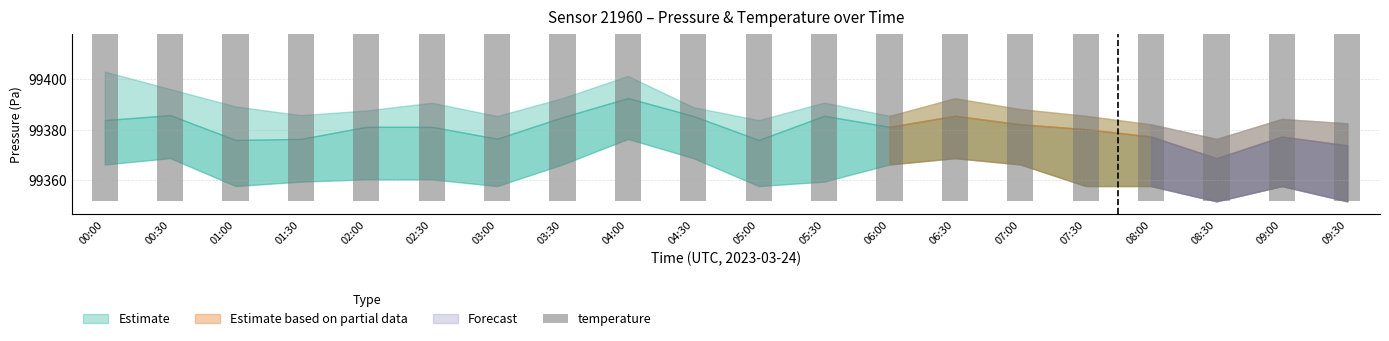

What is the difference between the maximum and second lowest values?

42.5